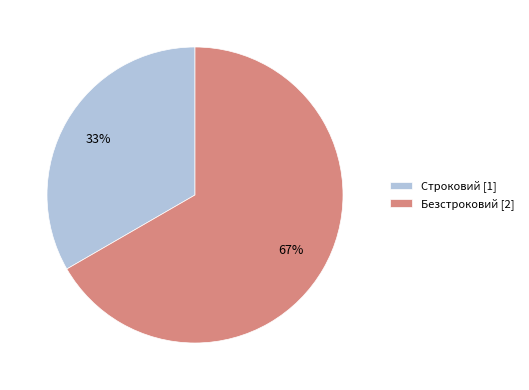

Which slice is the smallest?

Строковий